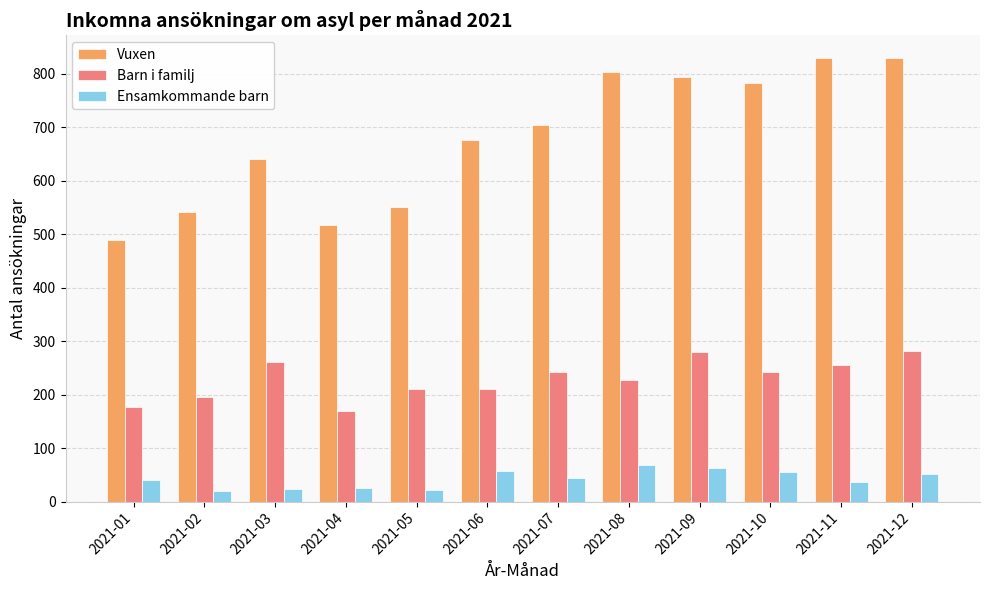

What is the difference between the maximum and minimum values in the Barn i familj series?

111